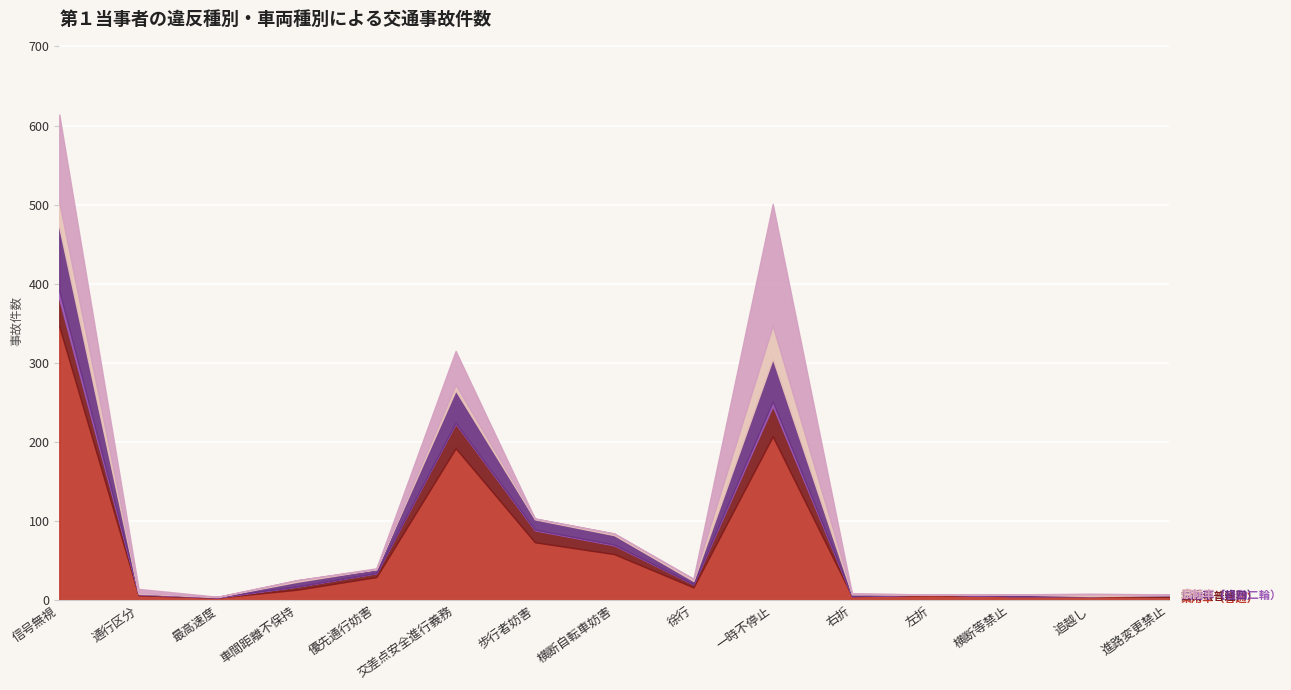

What are all the series names shown in the legend?

乗用車（普通）, 貨物（普通）, 二輪車（自動二輪）, 乗用車（軽四）, 原付, 自転車